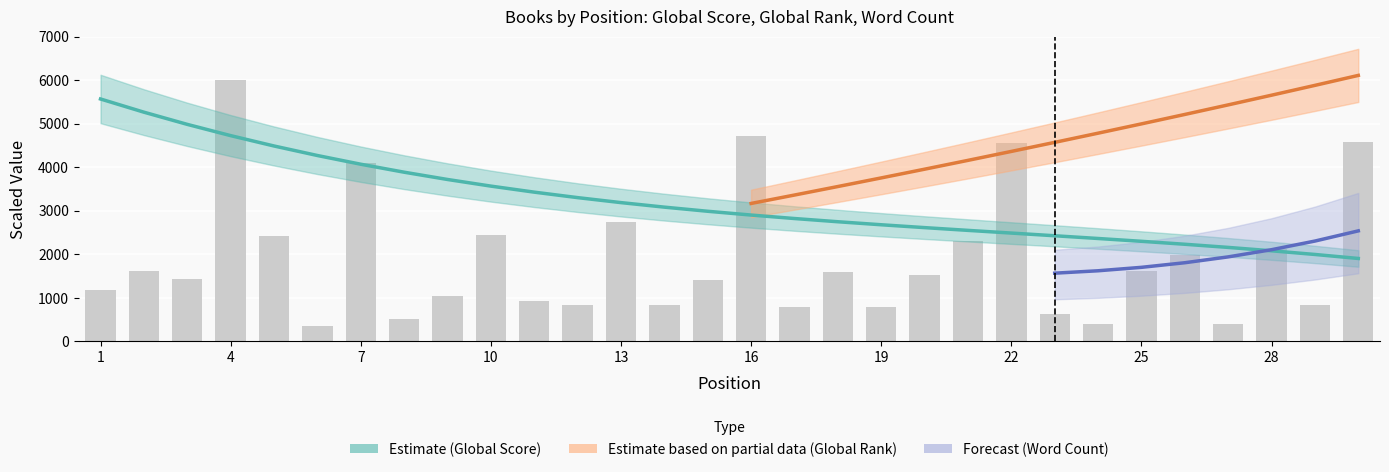

At which label does Word Count reach its minimum?

6